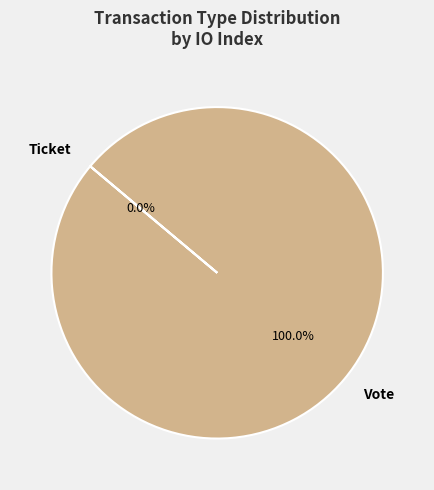

To the nearest percent, what percentage of the pie is Vote?

100%